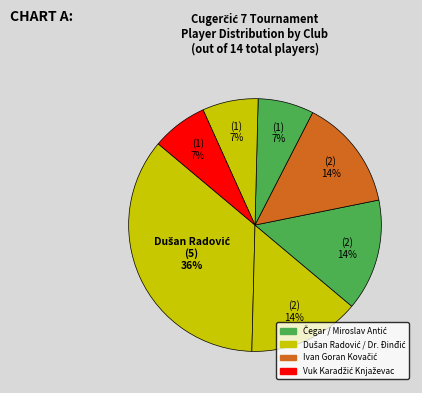

Count the number of slices in the pie.

7